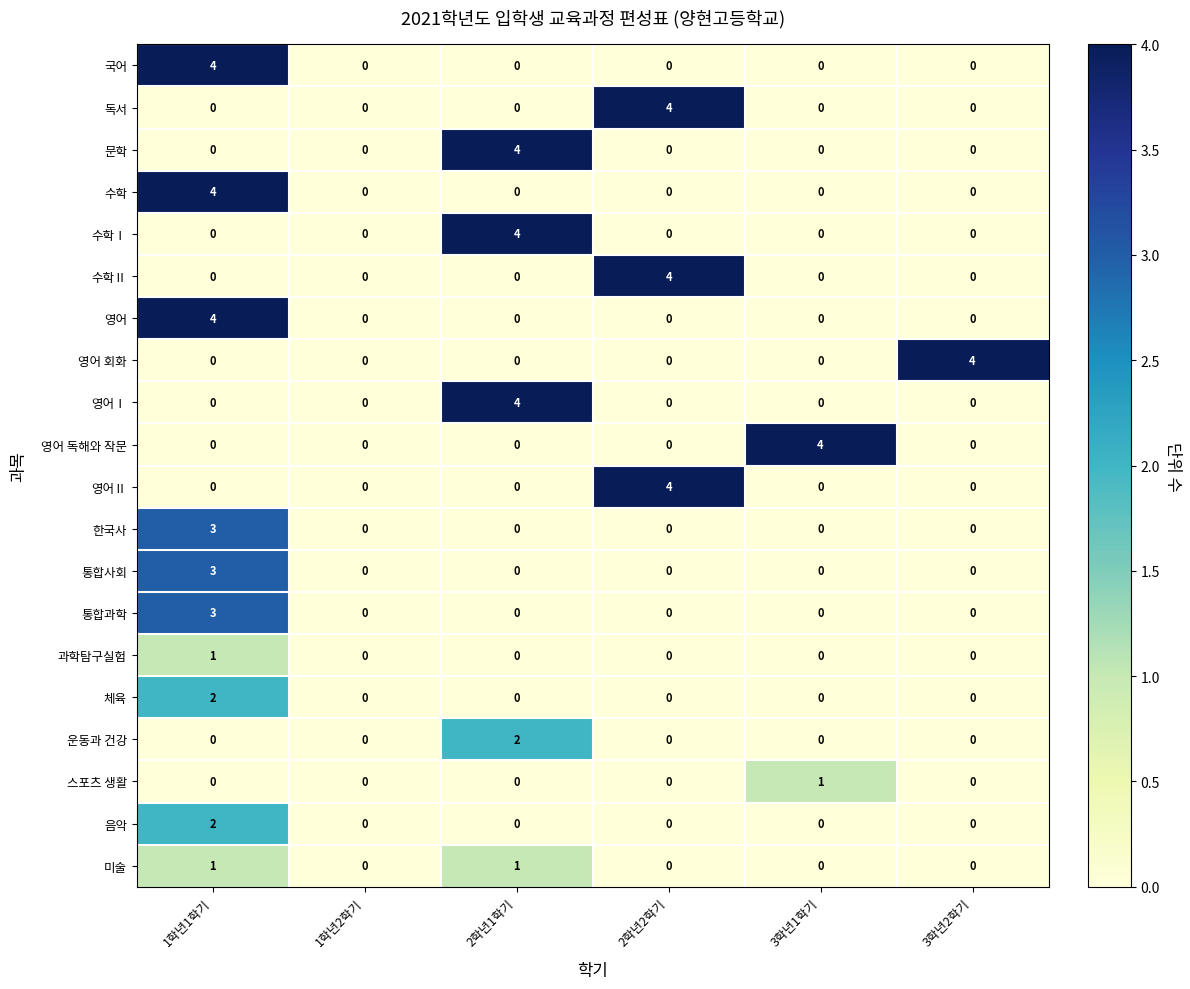

At how many categories does at least one series exceed 3?

5